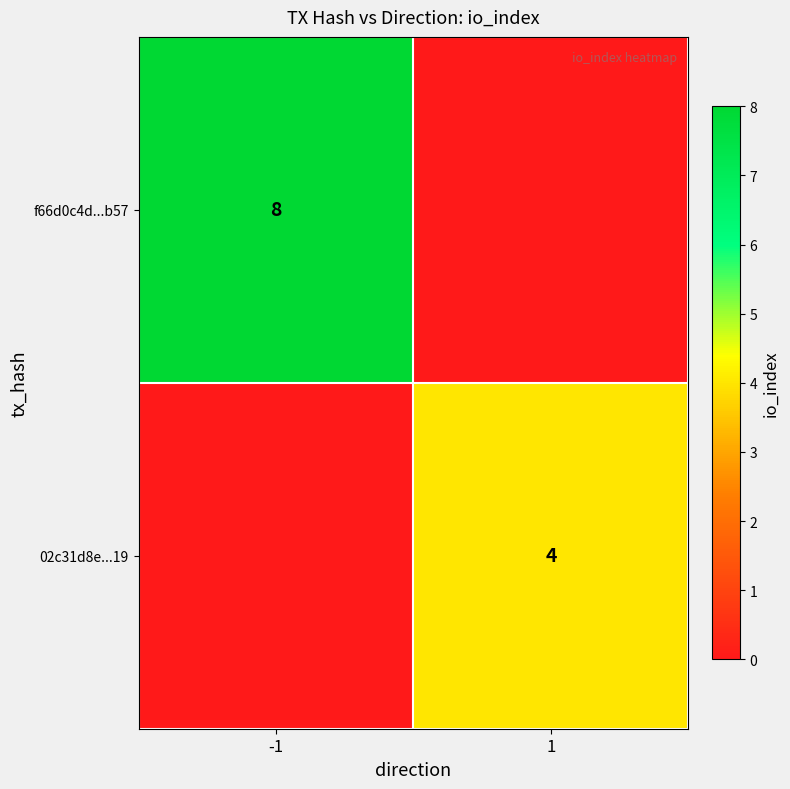

The f66d0c4d...b57 series shows 8 at -1. True or false?

True